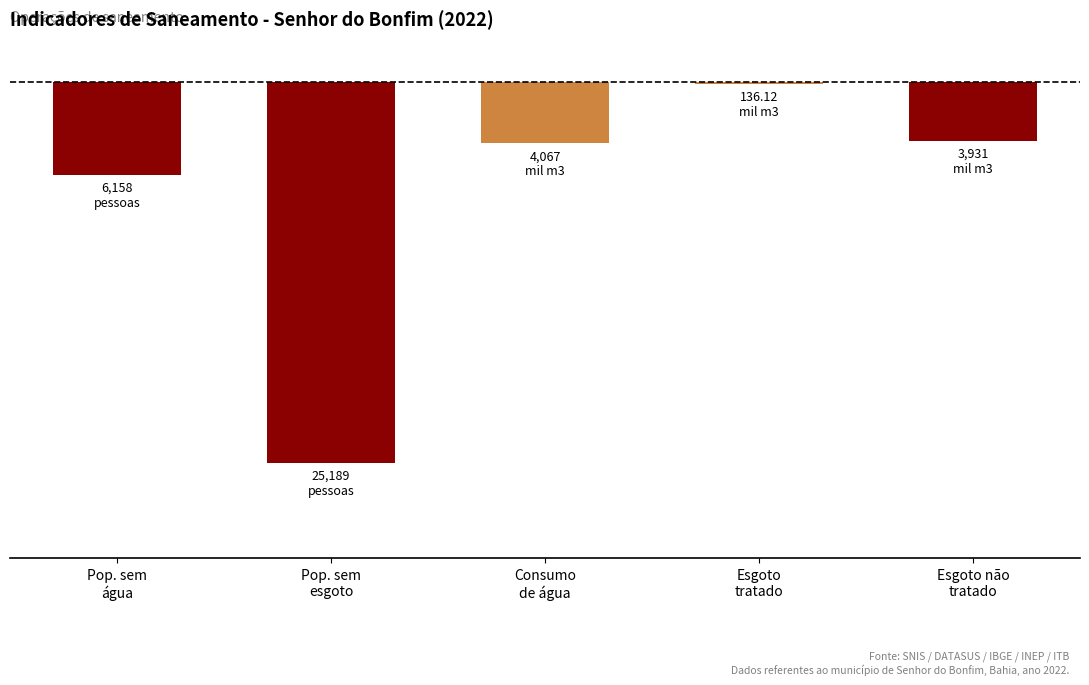

What is the approximate value at Esgoto
tratado?

-0.1